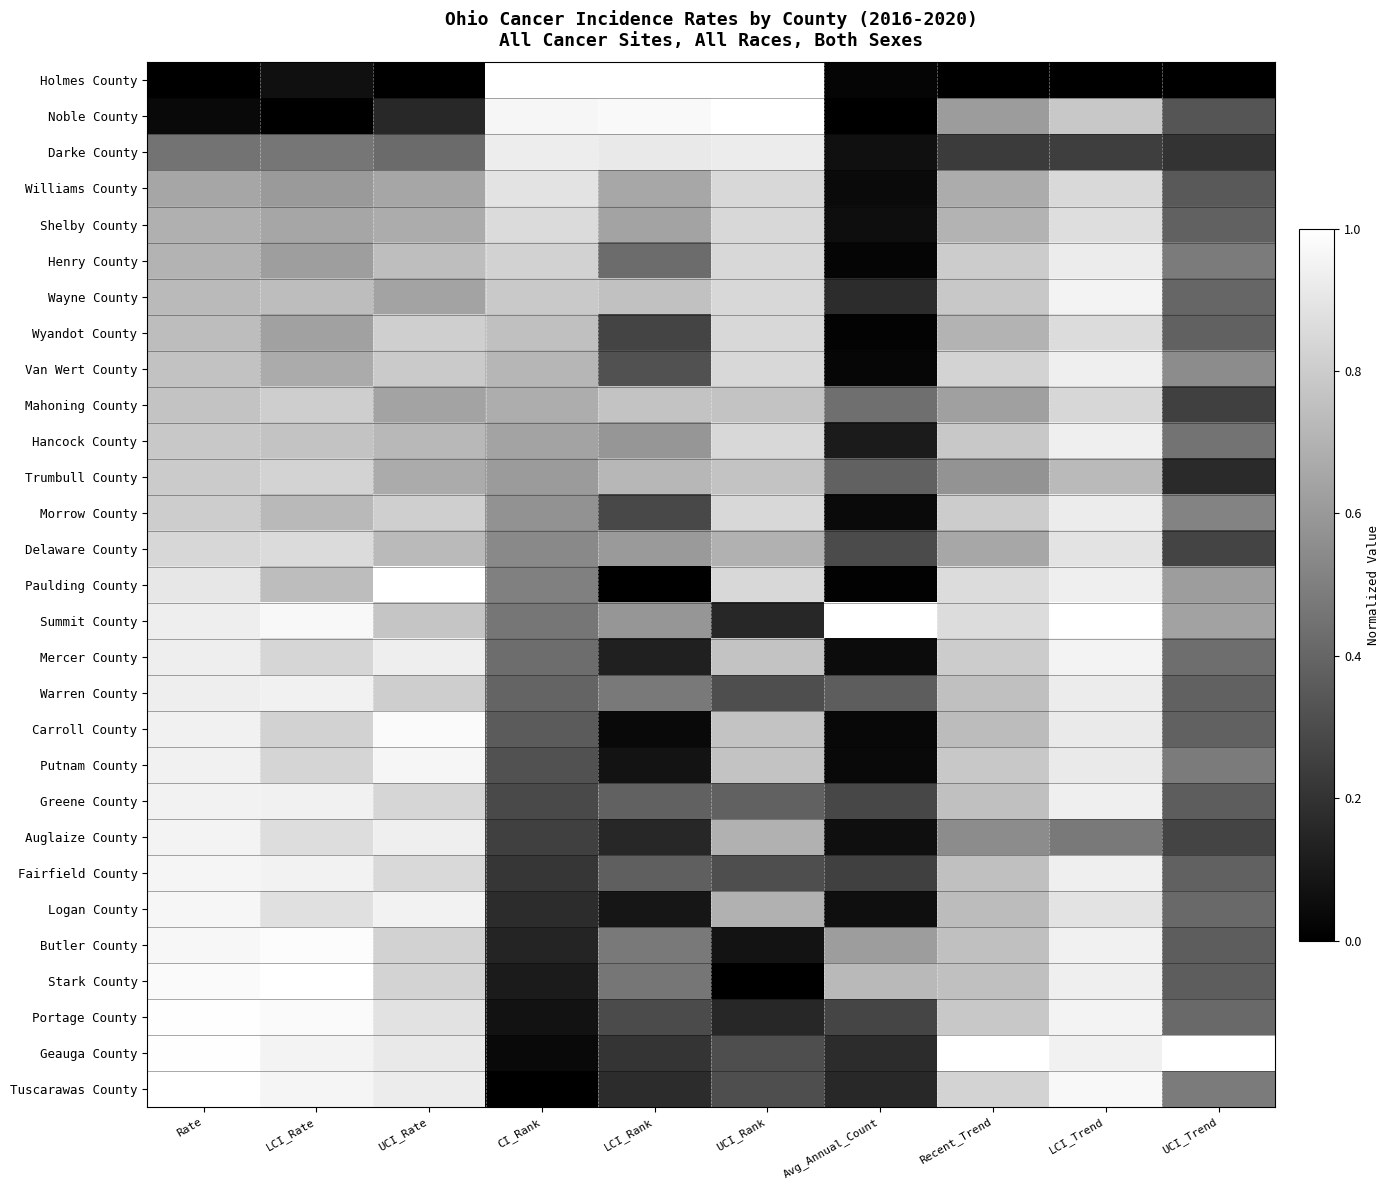

At how many categories does at least one series exceed 0?

10